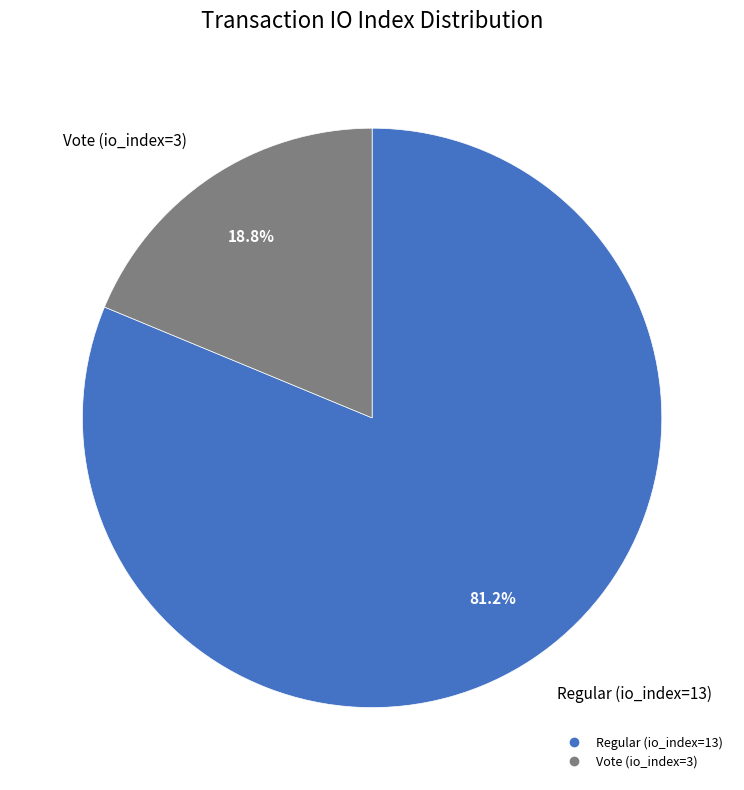

What percentage is the Vote (io_index=3) slice, to the nearest percent?

19%